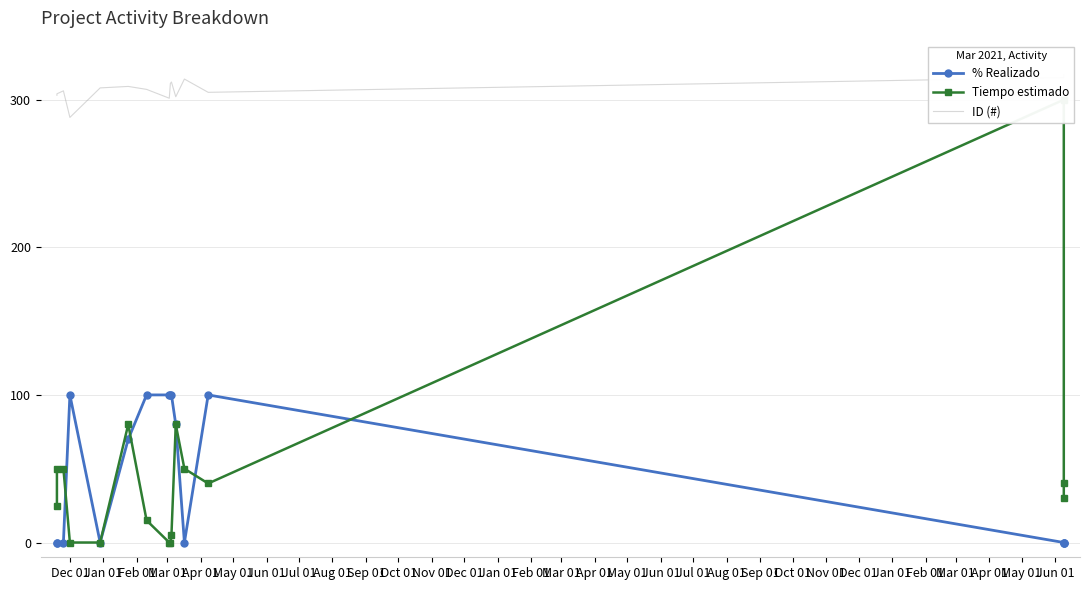

In ID (#), how many points are higher than both neighbors (excluding endpoints)?

4